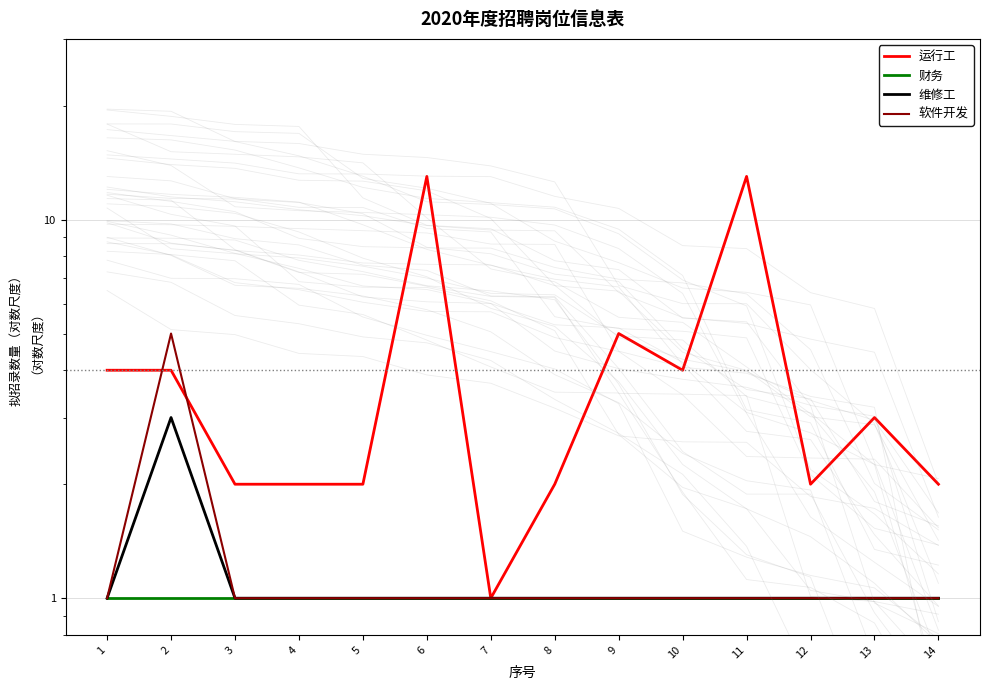

How many data points in 运行工 are above 3?

6